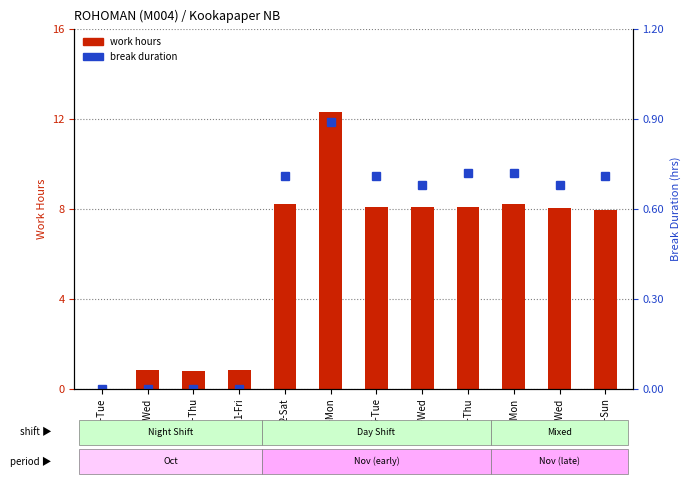

Where does the work hours series first go above 8?

2-Sat